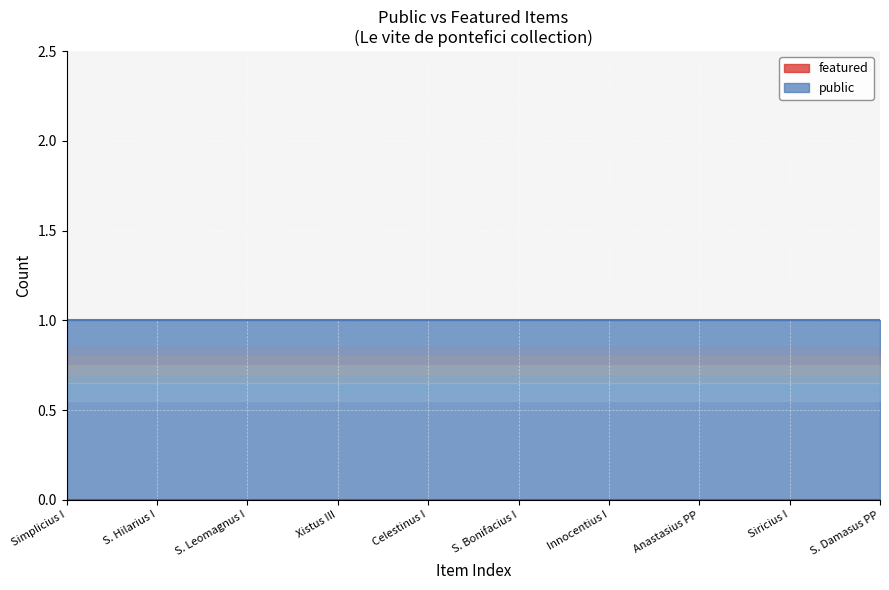

At which category is the sum across all series the highest?

Simplicius I